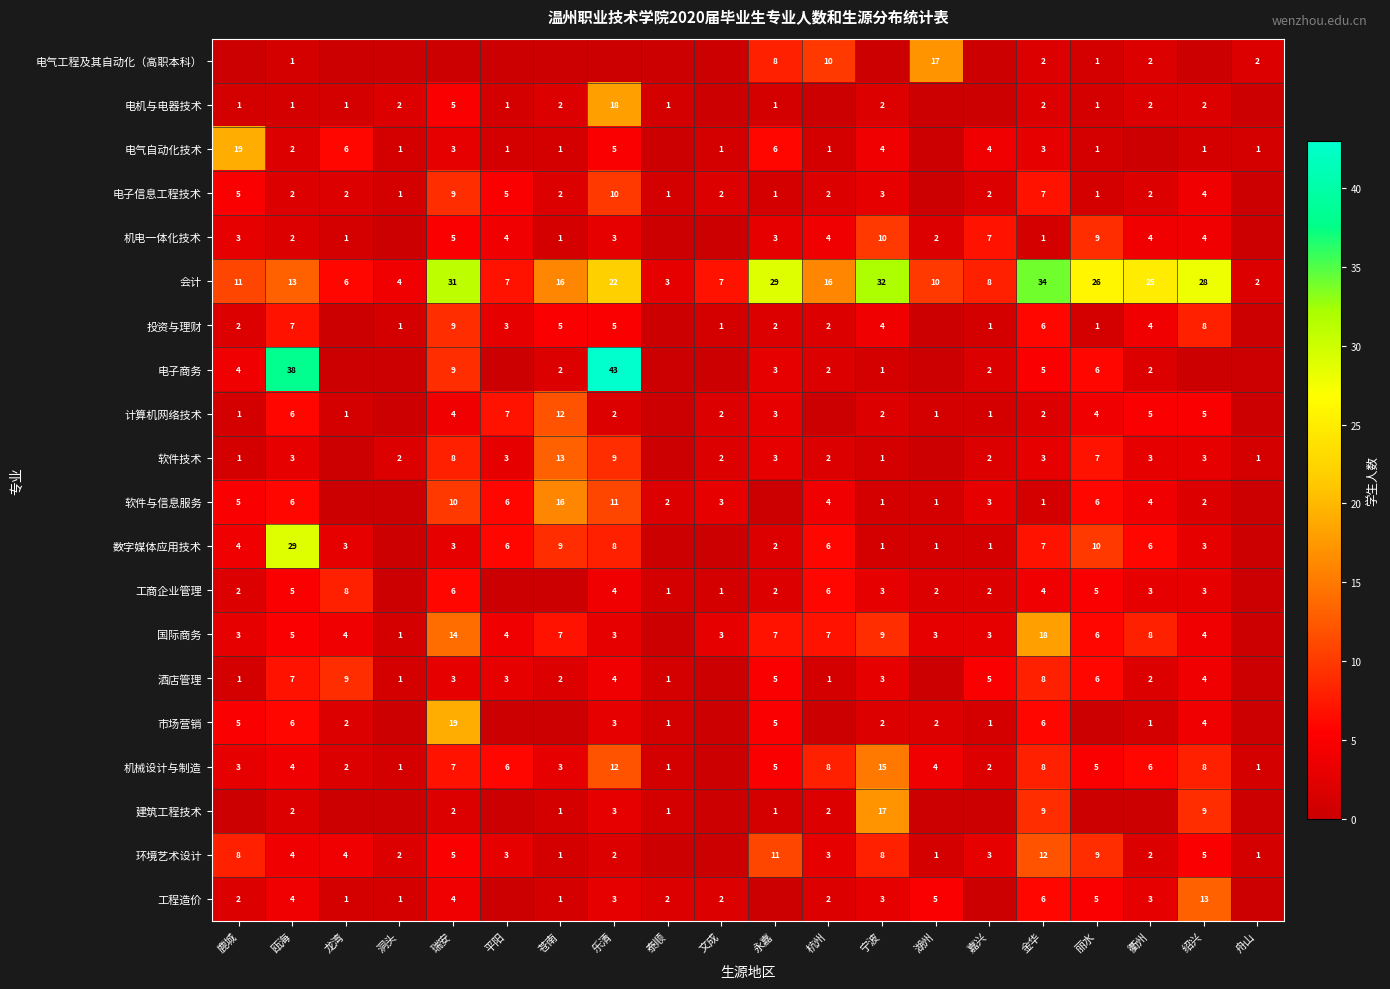

Is the value of 建筑工程技术 at 绍兴 greater than the value of 投资与理财 at 平阳?

Yes